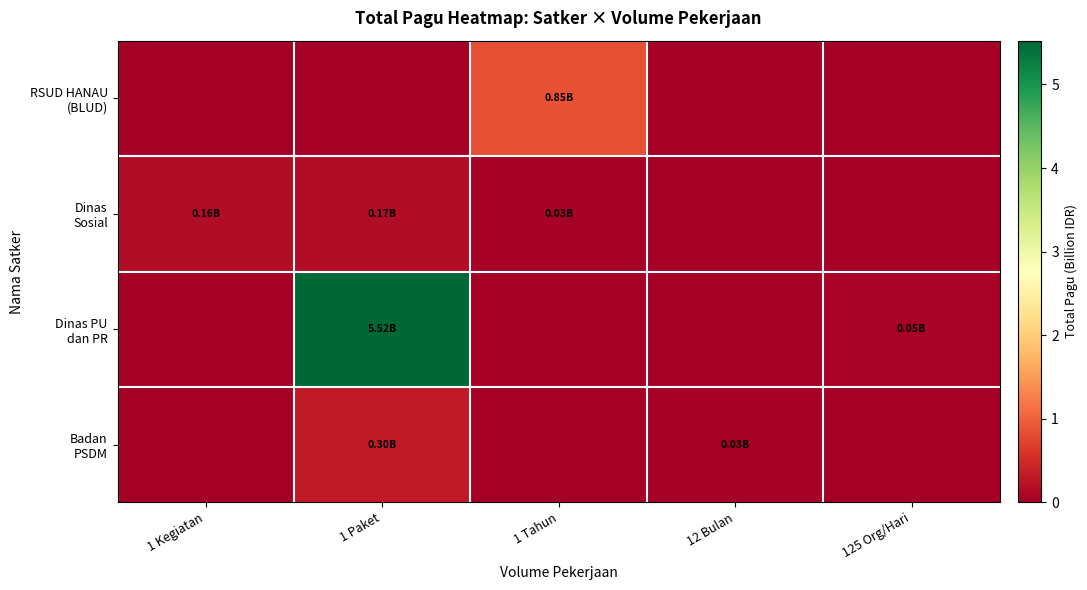

Count the number of data series in this chart.

4